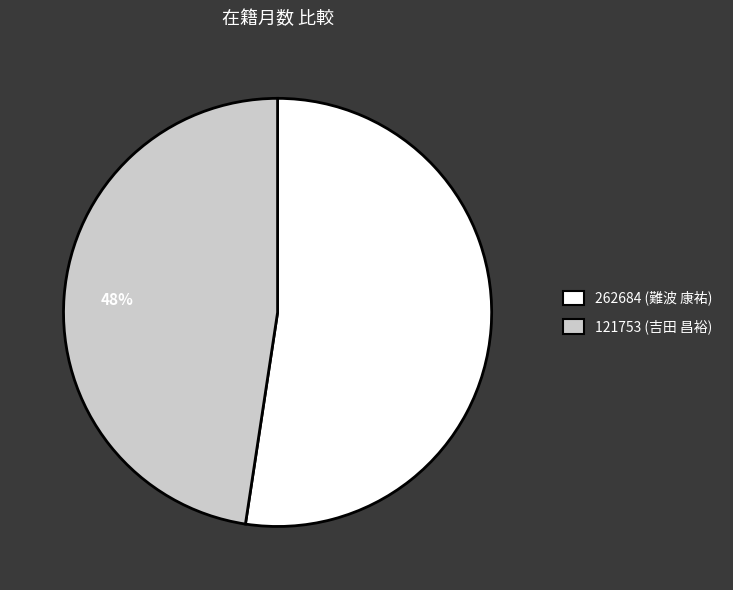

What percentage is the 121753 (吉田 昌裕) slice, to the nearest percent?

48%